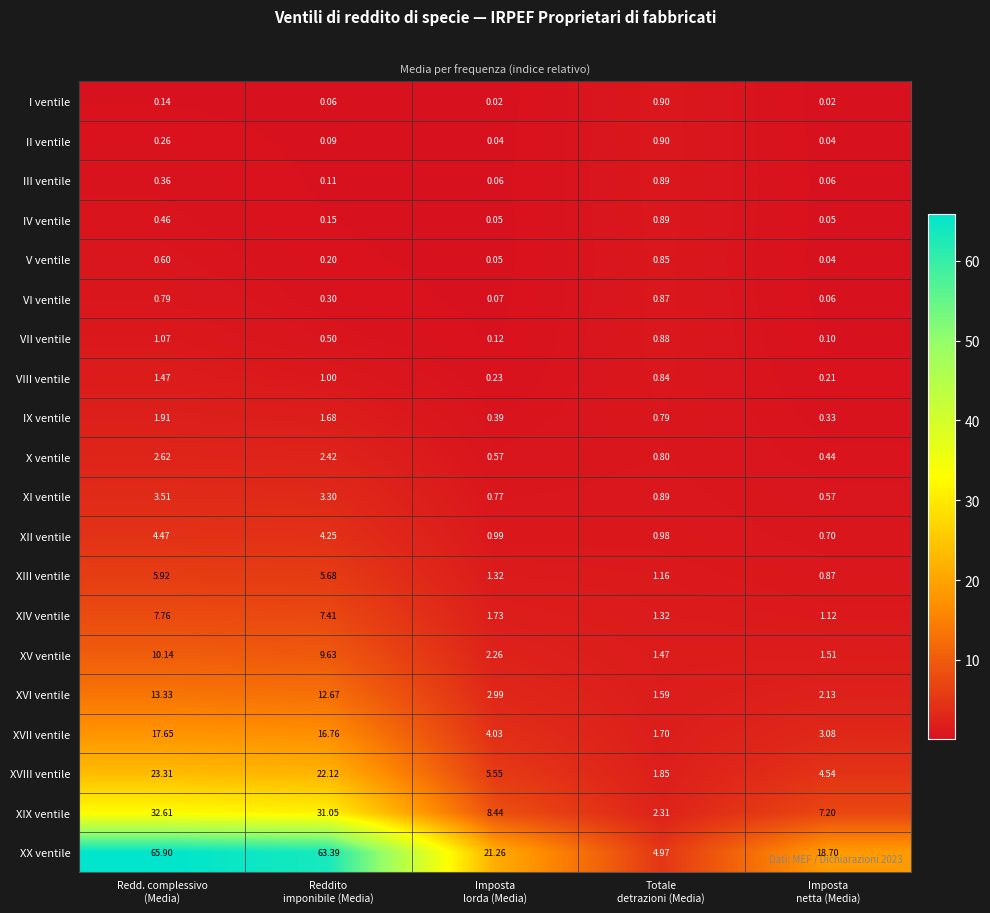

What is the total value across all series at Redd. complessivo
(Media)?

194.3